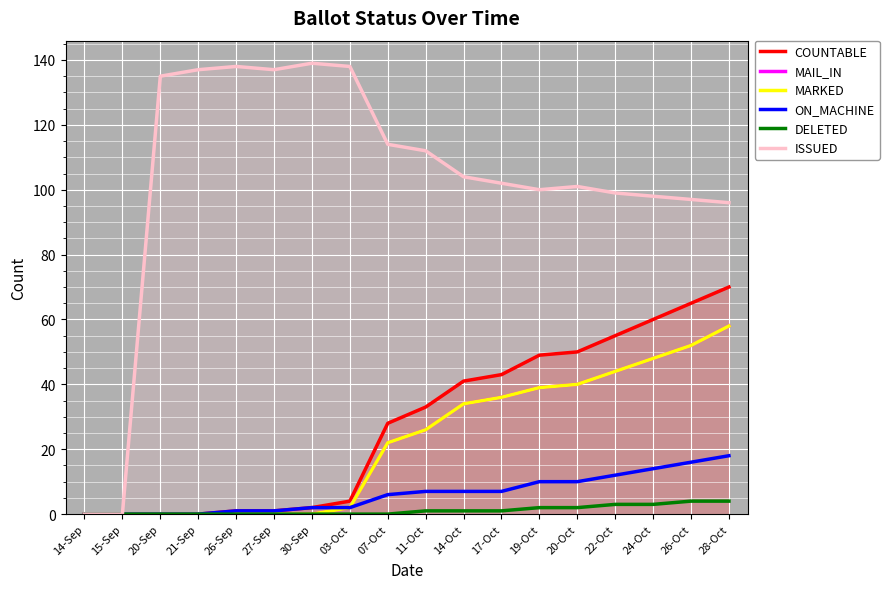

Reading left to right, list all the values displayed in this chart.

COUNTABLE: 0	0	0	0	1	1	2	4	28	33	41	43	49	50	55	60	65	70
MAIL_IN: 0	0	0	0	0	0	0	2	22	26	34	36	39	40	44	48	52	58
MARKED: 0	0	0	0	0	0	0	2	22	26	34	36	39	40	44	48	52	58
ON_MACHINE: 0	0	0	0	1	1	2	2	6	7	7	7	10	10	12	14	16	18
DELETED: 0	0	0	0	0	0	0	0	0	1	1	1	2	2	3	3	4	4
ISSUED: 0	0	135	137	138	137	139	138	114	112	104	102	100	101	99	98	97	96